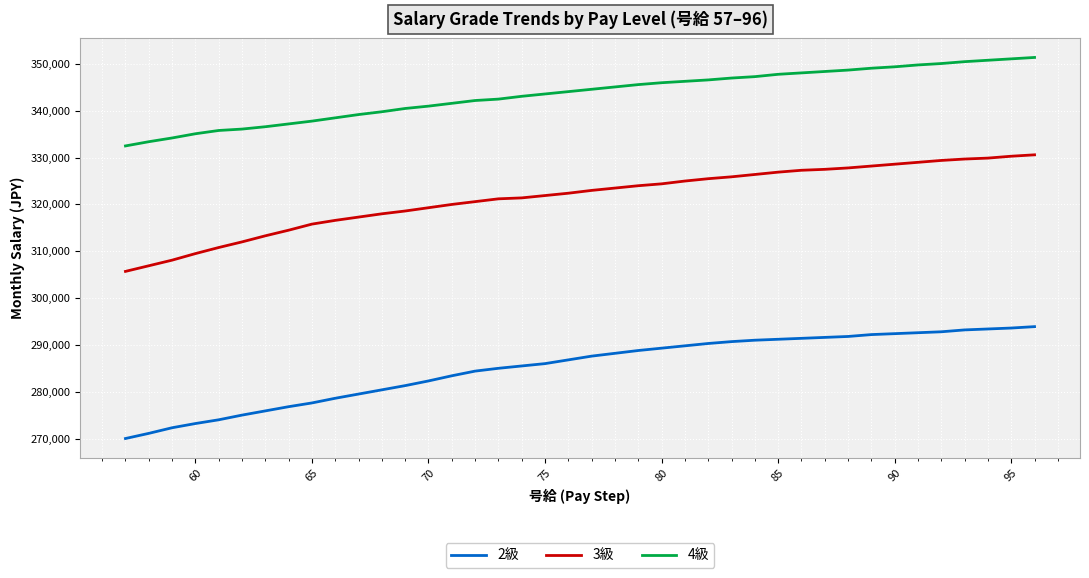

What is the difference between the maximum and minimum values in the 3級 series?

24900